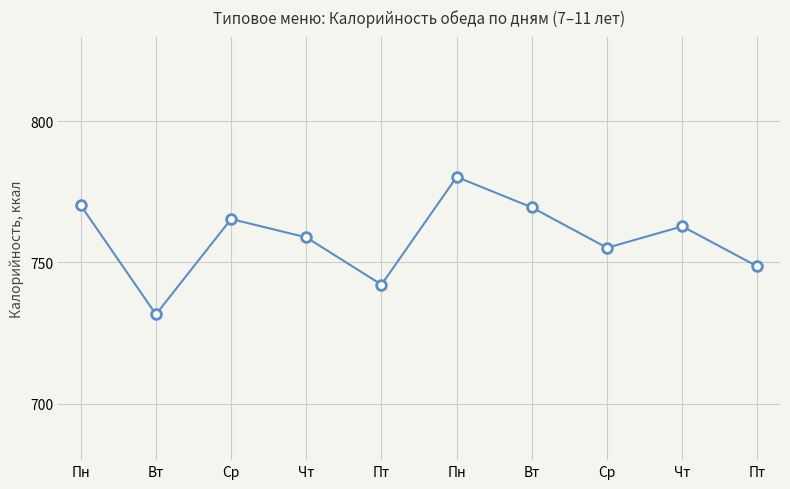

What is the label of the 8th point from the right?

Ср